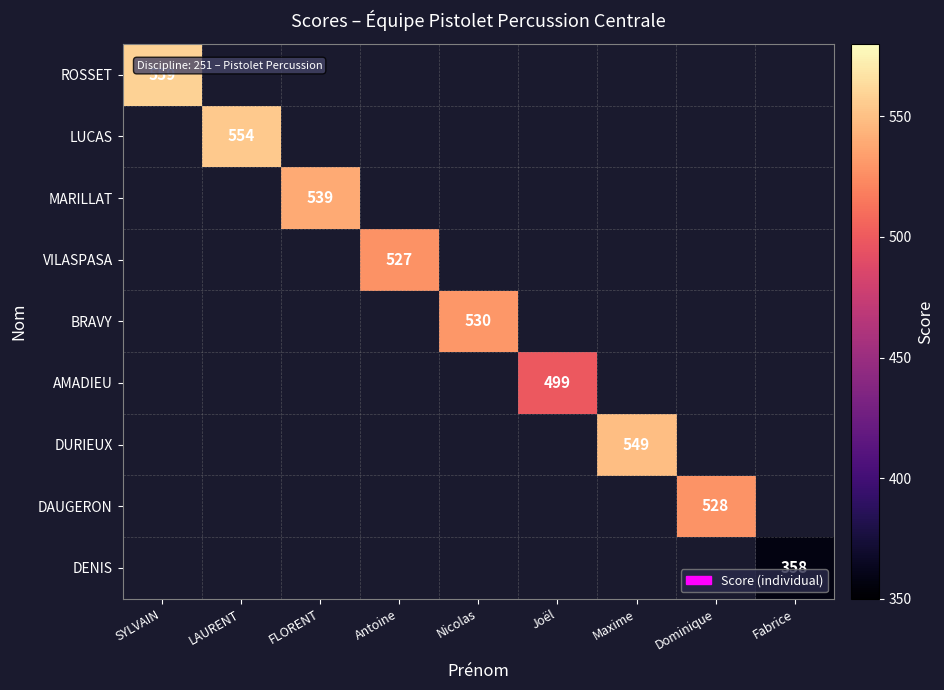

Is it true that ROSSET equals 129 at SYLVAIN?

False